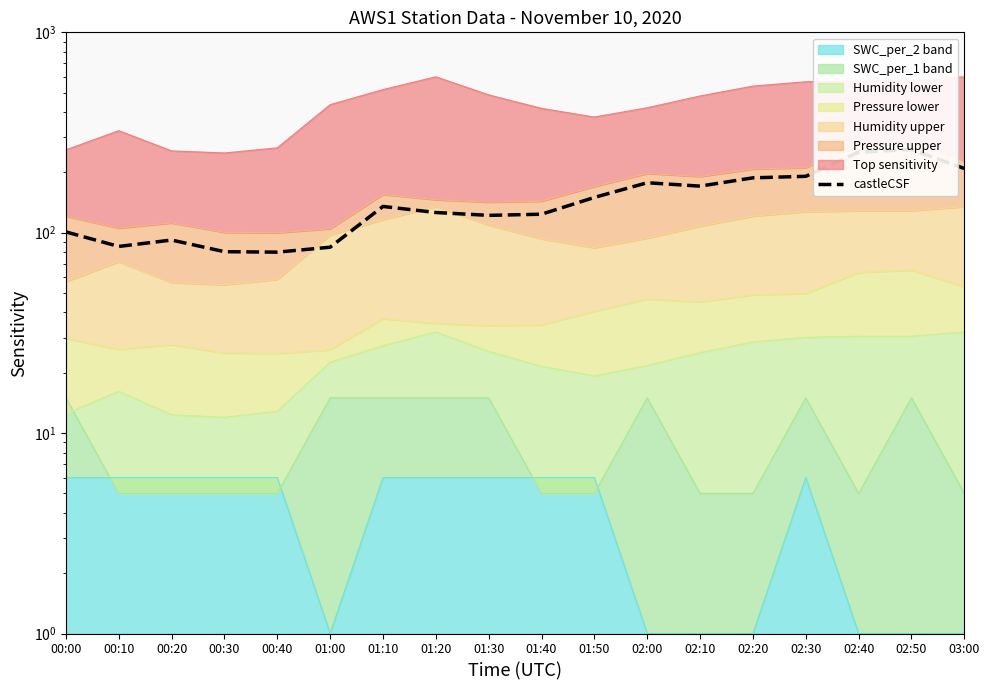

What value does the data have at 01:20?

126.2